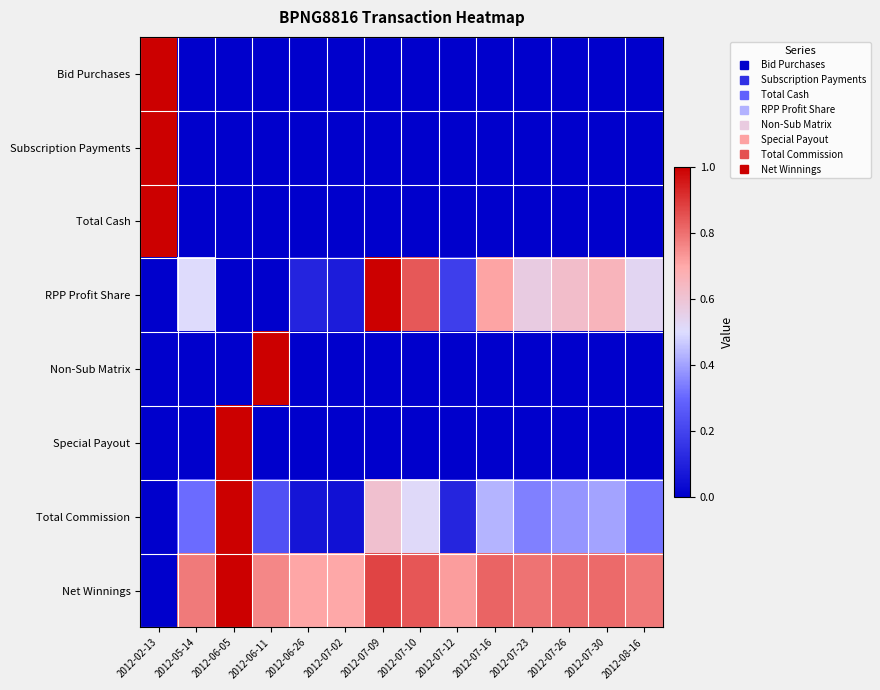

Reading right to left, list all the values displayed in this chart.

Bid Purchases: 2012-08-16=0.0	2012-07-30=0.0	2012-07-26=0.0	2012-07-23=0.0	2012-07-16=0.0	2012-07-12=0.0	2012-07-10=0.0	2012-07-09=0.0	2012-07-02=0.0	2012-06-26=0.0	2012-06-11=0.0	2012-06-05=0.0	2012-05-14=0.0	2012-02-13=1.0
Subscription Payments: 2012-08-16=0.0	2012-07-30=0.0	2012-07-26=0.0	2012-07-23=0.0	2012-07-16=0.0	2012-07-12=0.0	2012-07-10=0.0	2012-07-09=0.0	2012-07-02=0.0	2012-06-26=0.0	2012-06-11=0.0	2012-06-05=0.0	2012-05-14=0.0	2012-02-13=1.0
Total Cash: 2012-08-16=0.0	2012-07-30=0.0	2012-07-26=0.0	2012-07-23=0.0	2012-07-16=0.0	2012-07-12=0.0	2012-07-10=0.0	2012-07-09=0.0	2012-07-02=0.0	2012-06-26=0.0	2012-06-11=0.0	2012-06-05=0.0	2012-05-14=0.0	2012-02-13=1.0
RPP Profit Share: 2012-08-16=0.5	2012-07-30=0.7	2012-07-26=0.6	2012-07-23=0.6	2012-07-16=0.7	2012-07-12=0.2	2012-07-10=0.8	2012-07-09=1.0	2012-07-02=0.1	2012-06-26=0.1	2012-06-11=0.0	2012-06-05=0.0	2012-05-14=0.5	2012-02-13=0.0
Non-Sub Matrix: 2012-08-16=0.0	2012-07-30=0.0	2012-07-26=0.0	2012-07-23=0.0	2012-07-16=0.0	2012-07-12=0.0	2012-07-10=0.0	2012-07-09=0.0	2012-07-02=0.0	2012-06-26=0.0	2012-06-11=1.0	2012-06-05=0.0	2012-05-14=0.0	2012-02-13=0.0
Special Payout: 2012-08-16=0.0	2012-07-30=0.0	2012-07-26=0.0	2012-07-23=0.0	2012-07-16=0.0	2012-07-12=0.0	2012-07-10=0.0	2012-07-09=0.0	2012-07-02=0.0	2012-06-26=0.0	2012-06-11=0.0	2012-06-05=1.0	2012-05-14=0.0	2012-02-13=0.0
Total Commission: 2012-08-16=0.3	2012-07-30=0.4	2012-07-26=0.4	2012-07-23=0.3	2012-07-16=0.4	2012-07-12=0.1	2012-07-10=0.5	2012-07-09=0.6	2012-07-02=0.1	2012-06-26=0.1	2012-06-11=0.2	2012-06-05=1.0	2012-05-14=0.3	2012-02-13=0.0
Net Winnings: 2012-08-16=0.8	2012-07-30=0.8	2012-07-26=0.8	2012-07-23=0.8	2012-07-16=0.8	2012-07-12=0.7	2012-07-10=0.8	2012-07-09=0.9	2012-07-02=0.7	2012-06-26=0.7	2012-06-11=0.8	2012-06-05=1.0	2012-05-14=0.8	2012-02-13=0.0